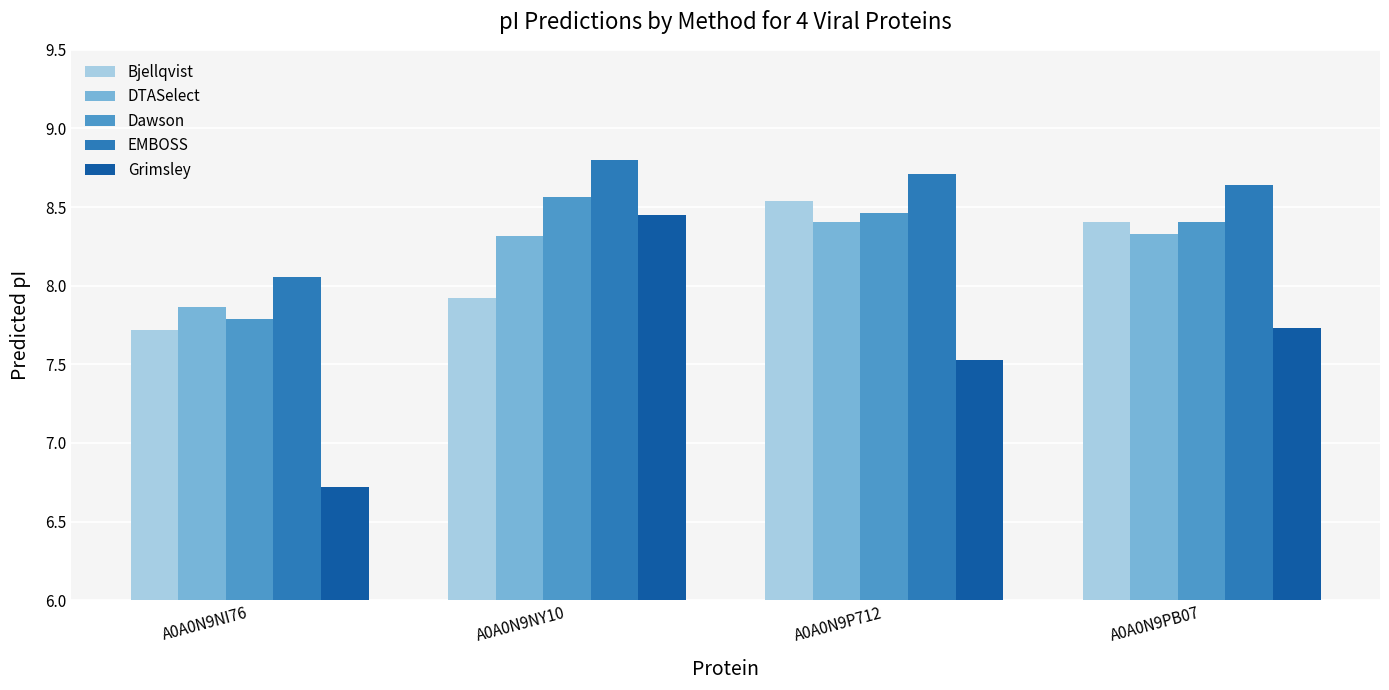

Which series has the largest total across all categories?

EMBOSS